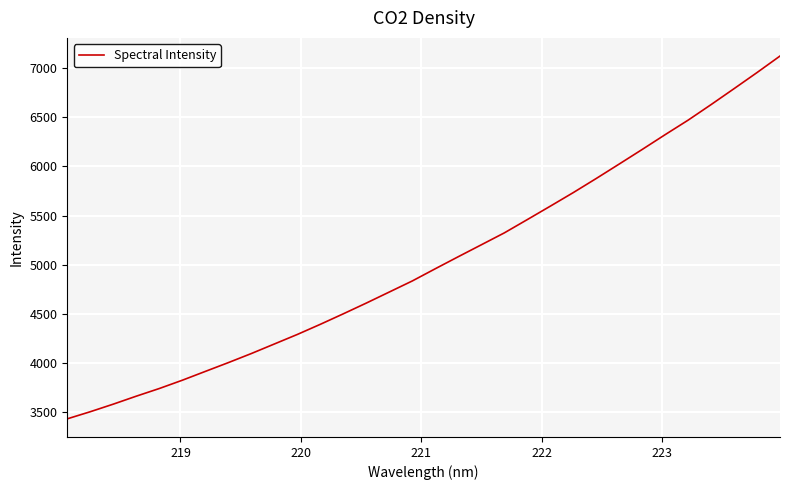

Does the chart display data point markers on the line(s)?

No